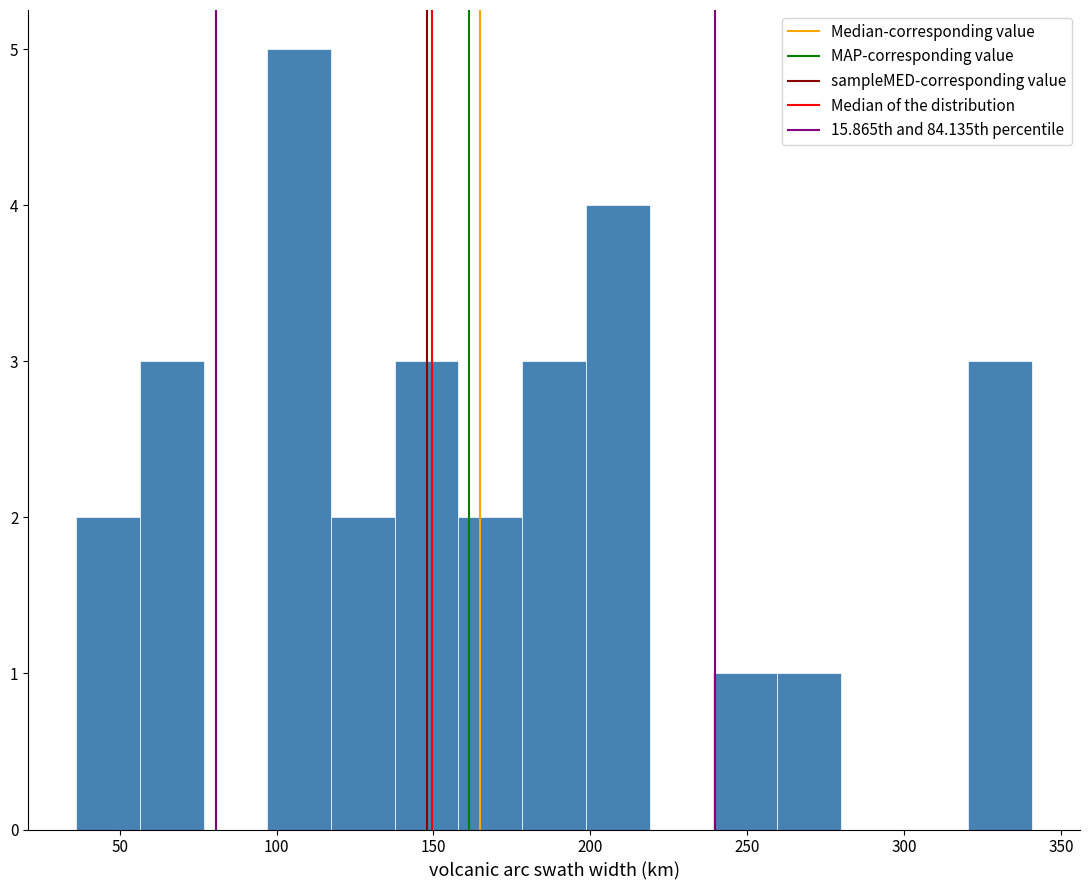

Which range on the x-axis has the tallest bar?

95 to 115